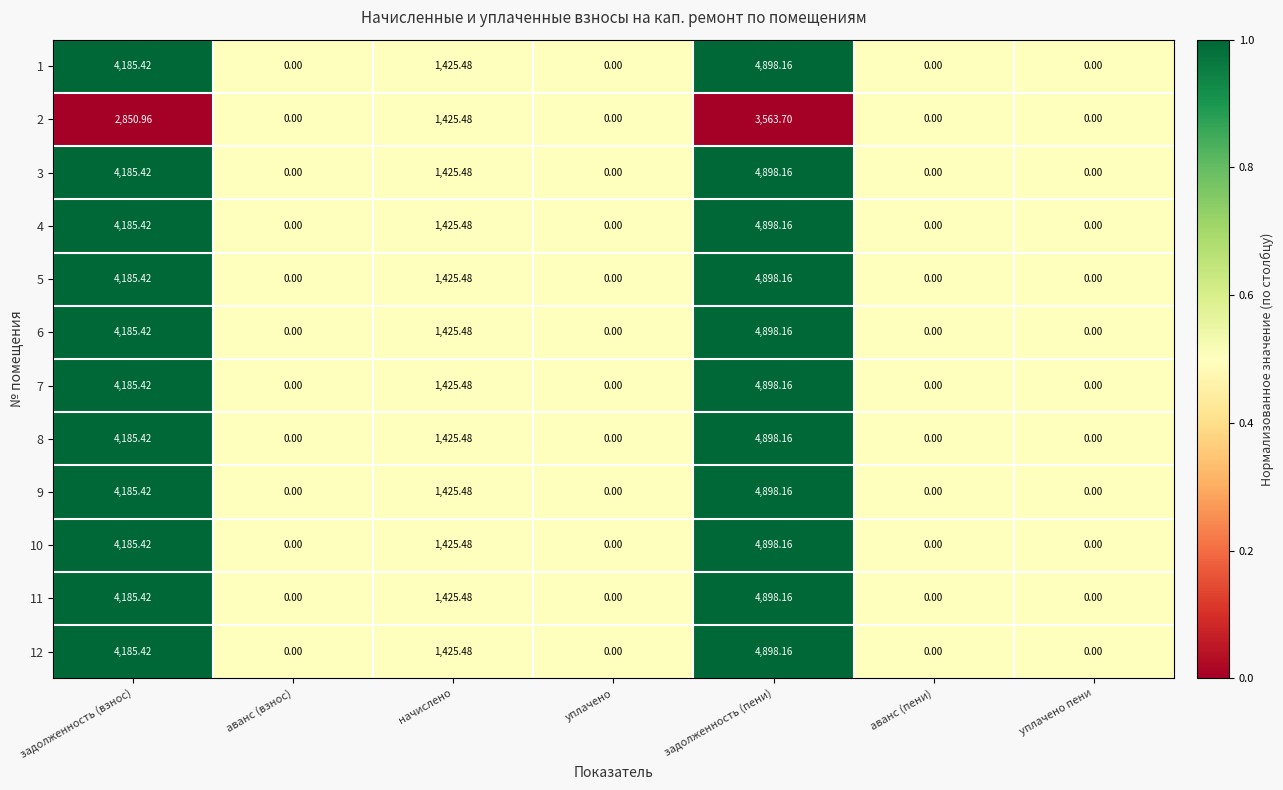

At which category is the sum across all series the highest?

задолженность (пени)